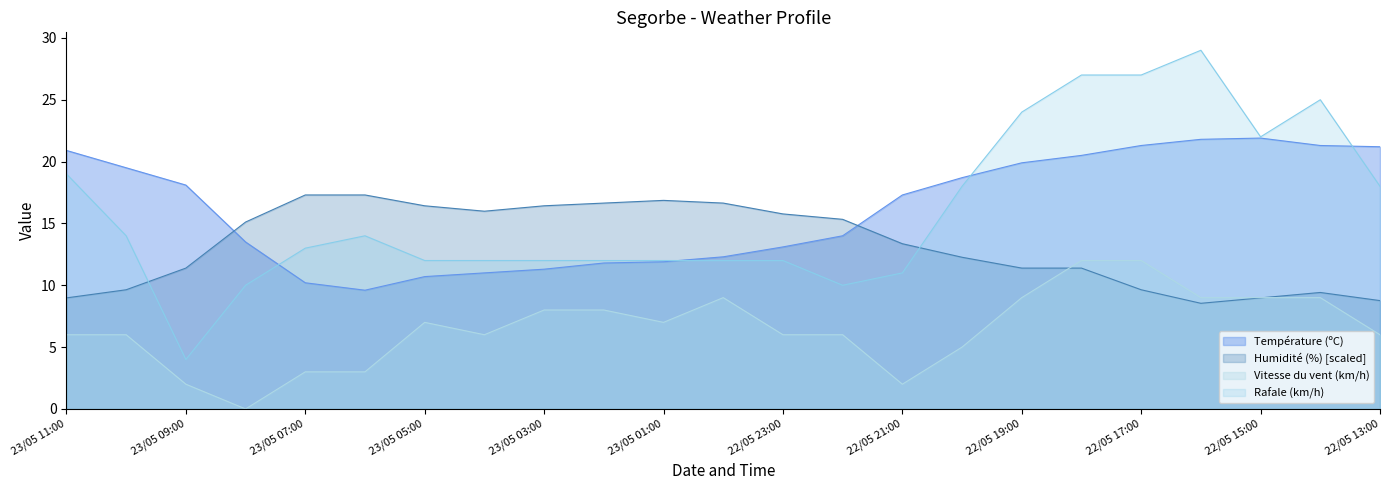

How many interior local peaks does the Rafale (km/h) series have?

3